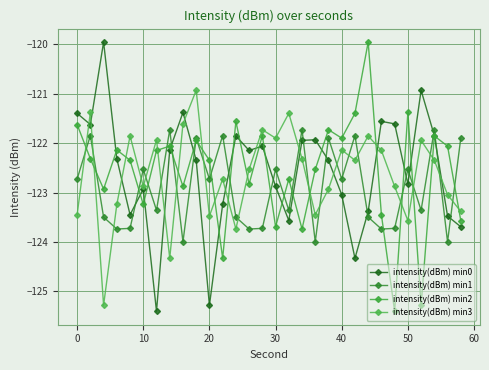

At how many categories does at least one series exceed -123?

30